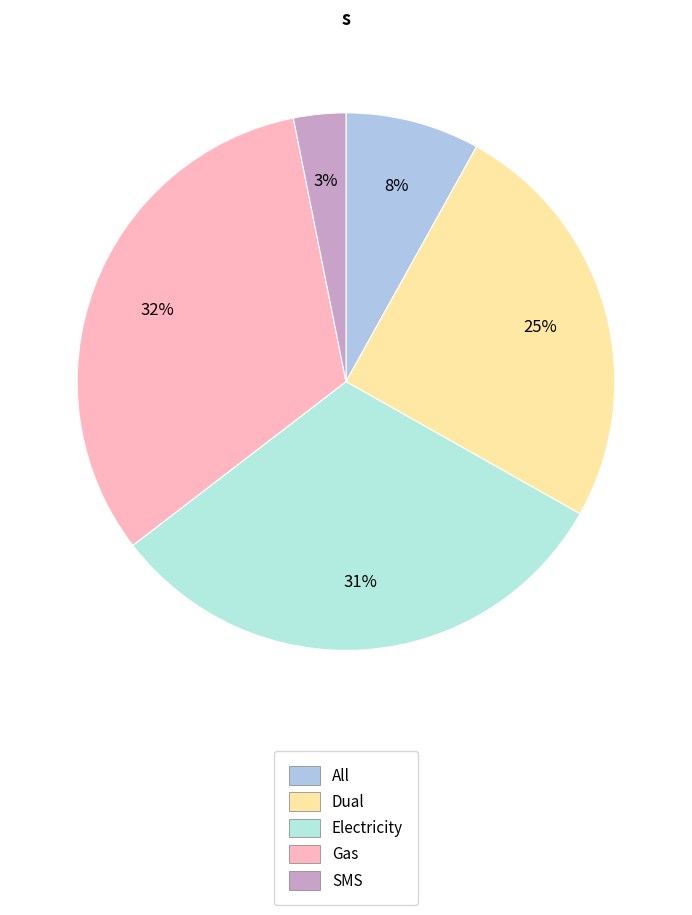

What is the smallest slice in the pie chart?

SMS